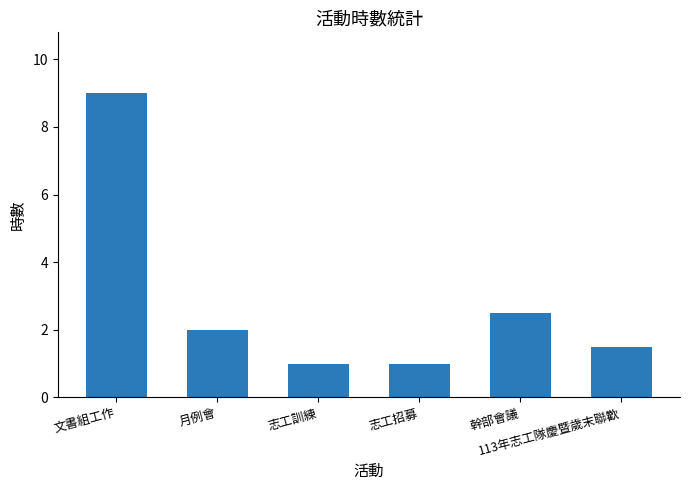

What is the difference between the second highest and second lowest values?

1.5